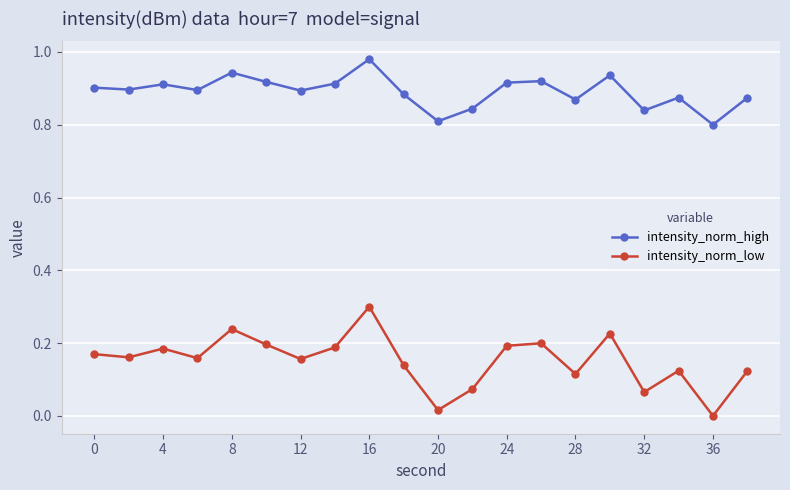

True or false: intensity_norm_high and intensity_norm_low cross at least once.

False